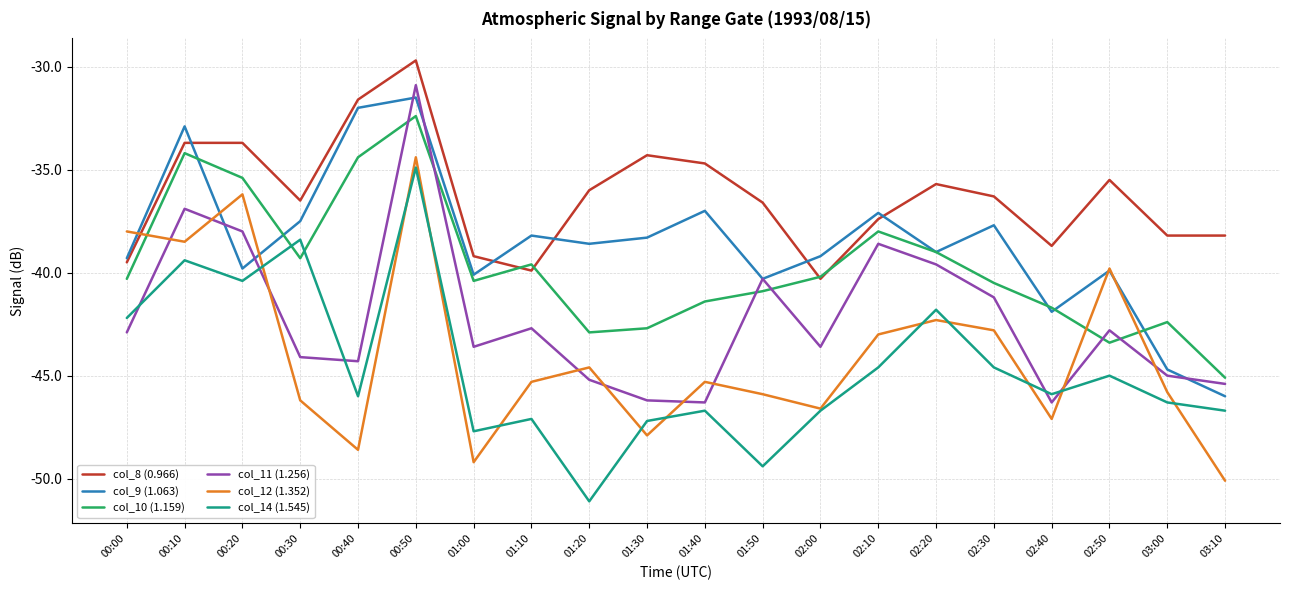

True or false: col_11 (1.256) and col_8 (0.966) intersect in this chart.

False